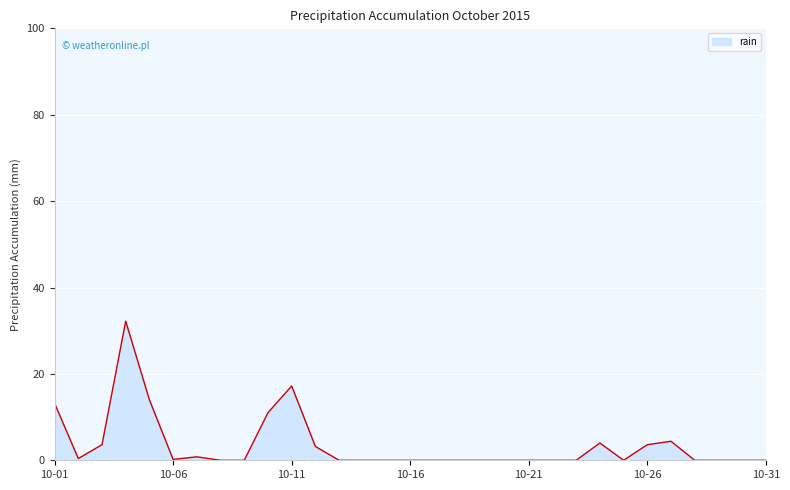

What is the greatest value displayed?

32.2